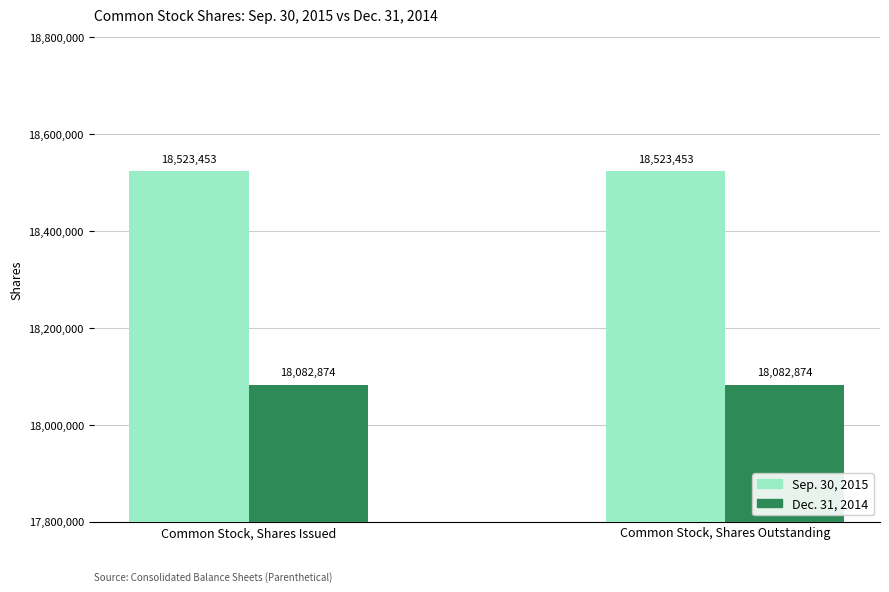

What is the label of the 1st bar from the left?

Common Stock, Shares Issued